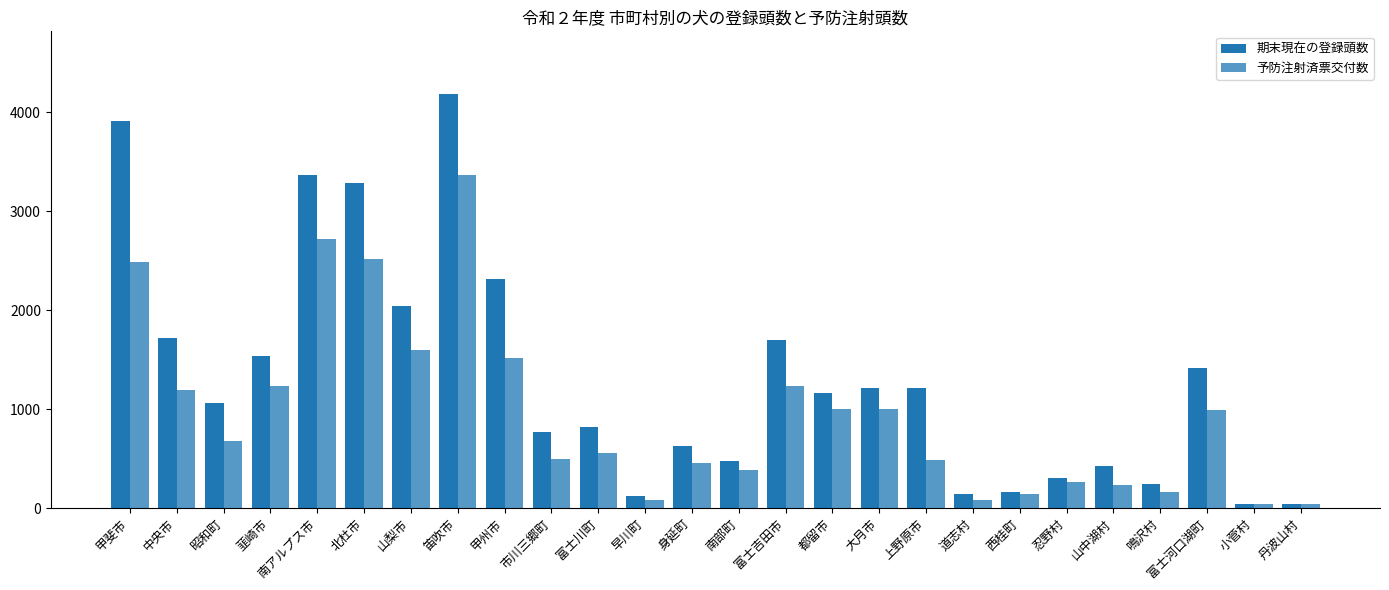

Is the value of 期末現在の登録頭数 at 富士河口湖町 greater than the value of 予防注射済票交付数 at 西桂町?

Yes